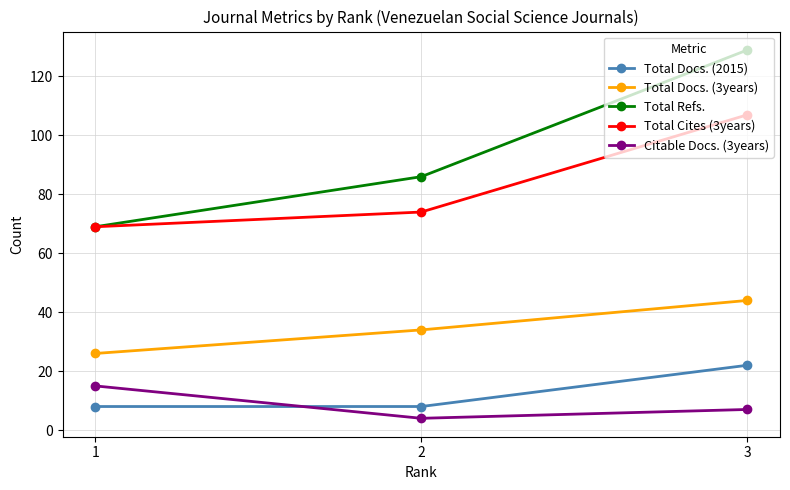

Rank the categories by Total Cites (3years) value from lowest to highest.

1, 2, 3